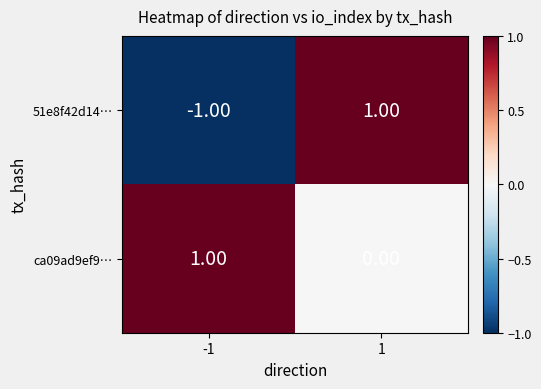

List the series in order of their overall mean, lowest first.

51e8f42d14…, ca09ad9ef9…